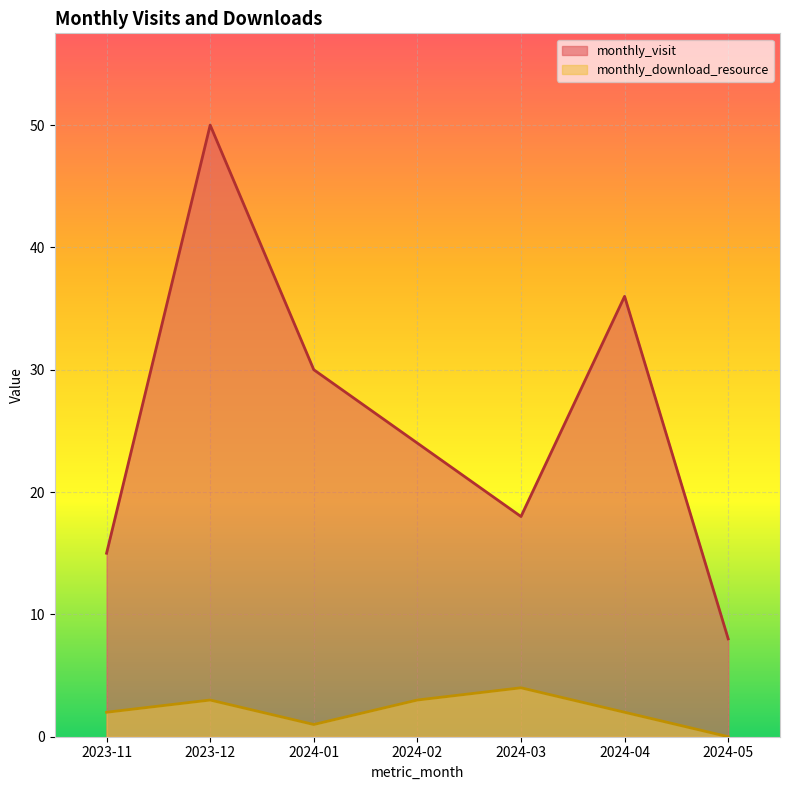

At which category is the sum across all series the highest?

2023-12